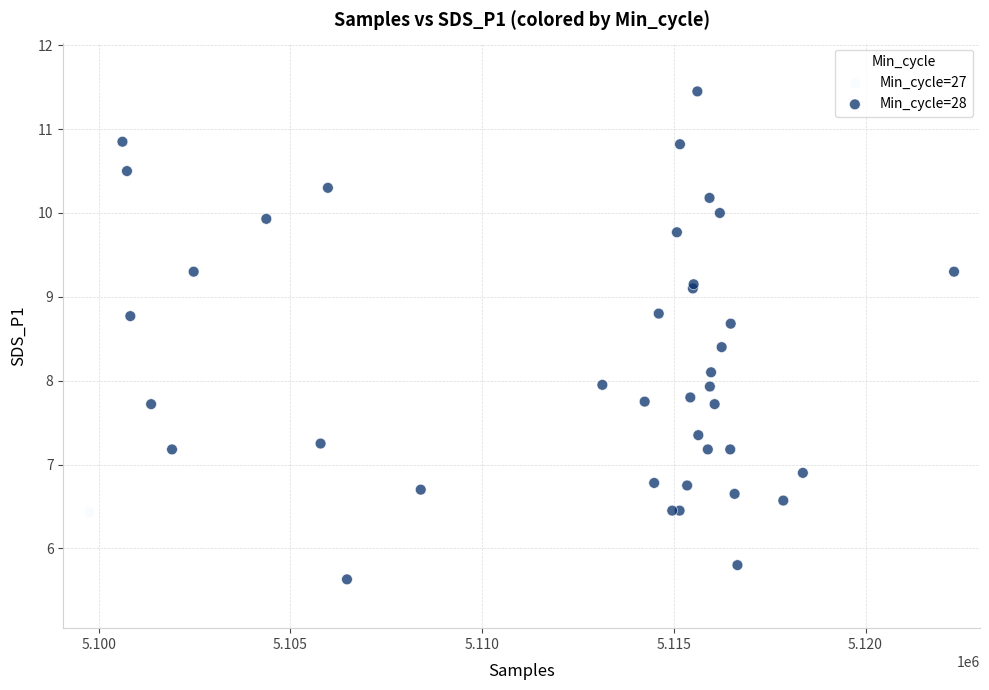

What are all the series names shown in the legend?

Min_cycle=27, Min_cycle=28